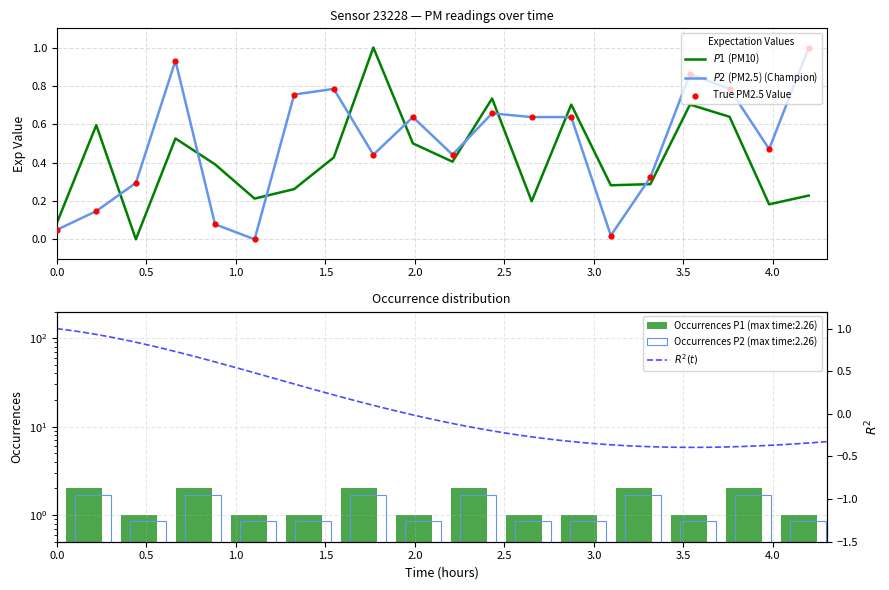

Which series has the widest spread of Y values?

P1